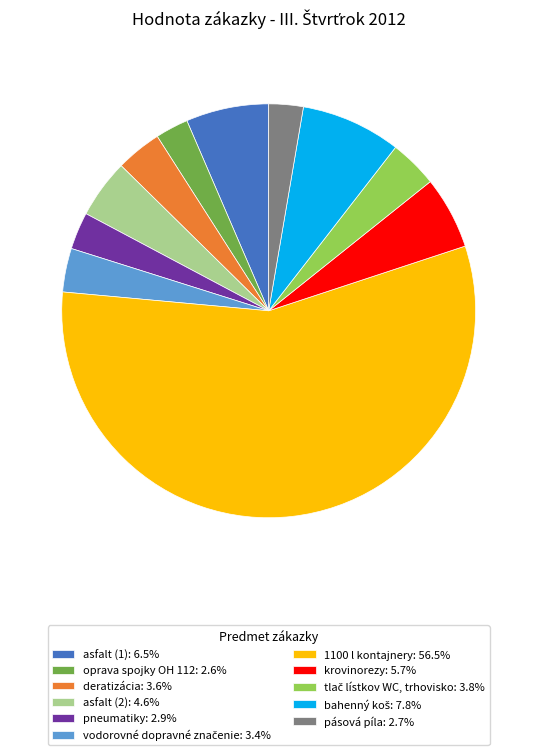

Approximately how many times larger is the value at deratizácia: 3.6% compared to asfalt (2): 4.6%?

0.8